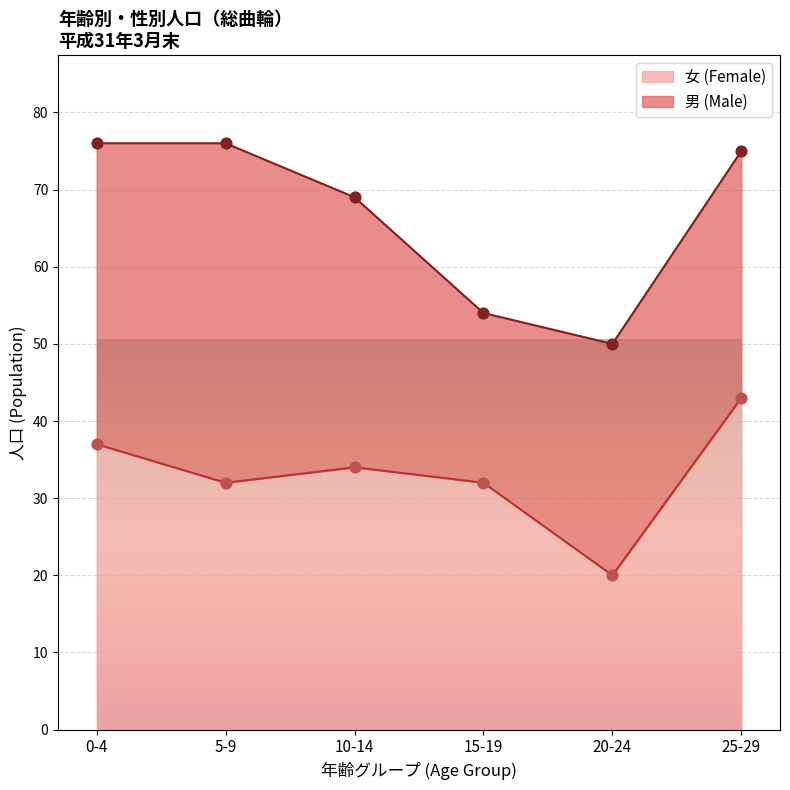

What is the change in value from 0-4 to 10-14?

-3